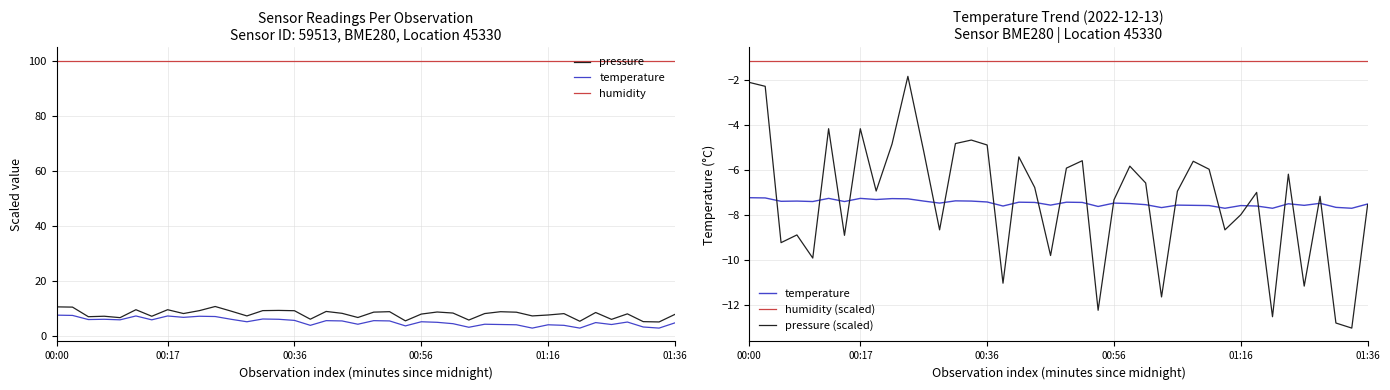

Does the chart have visible grid lines?

Yes